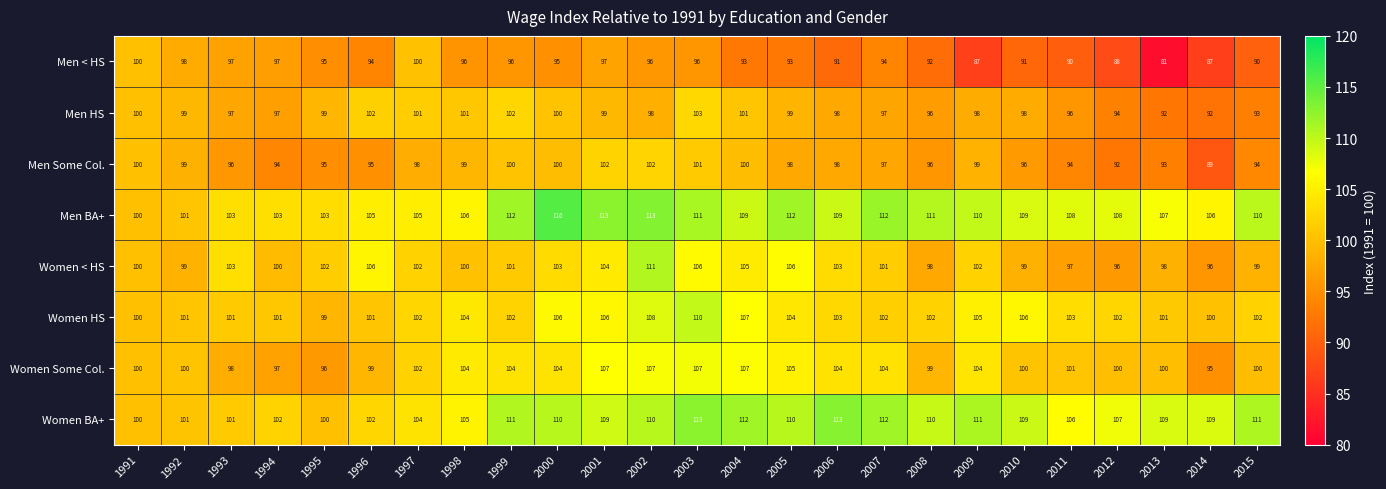

Which category has the lowest value across all series?

2013